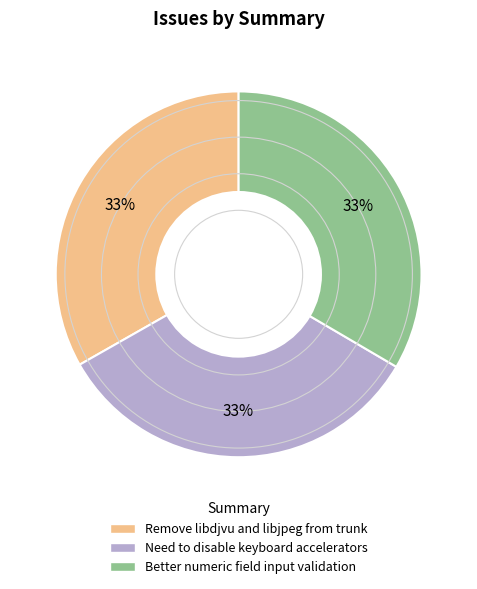

To the nearest percent, what percentage of the pie is Remove libdjvu and libjpeg from trunk?

33%